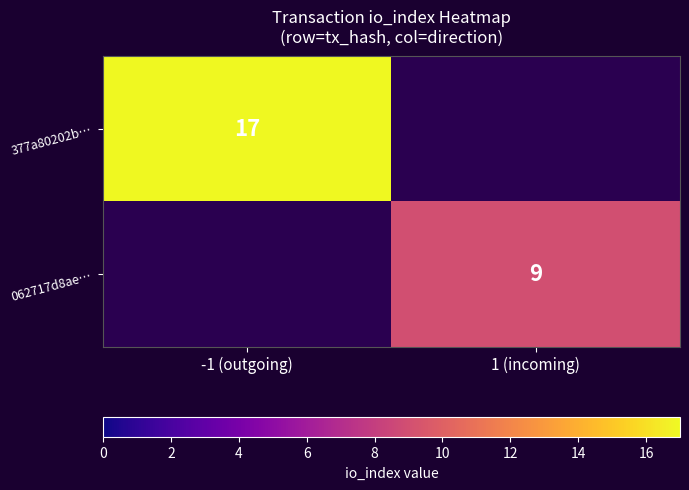

At which category does the chart reach its peak across all series?

-1 (outgoing)